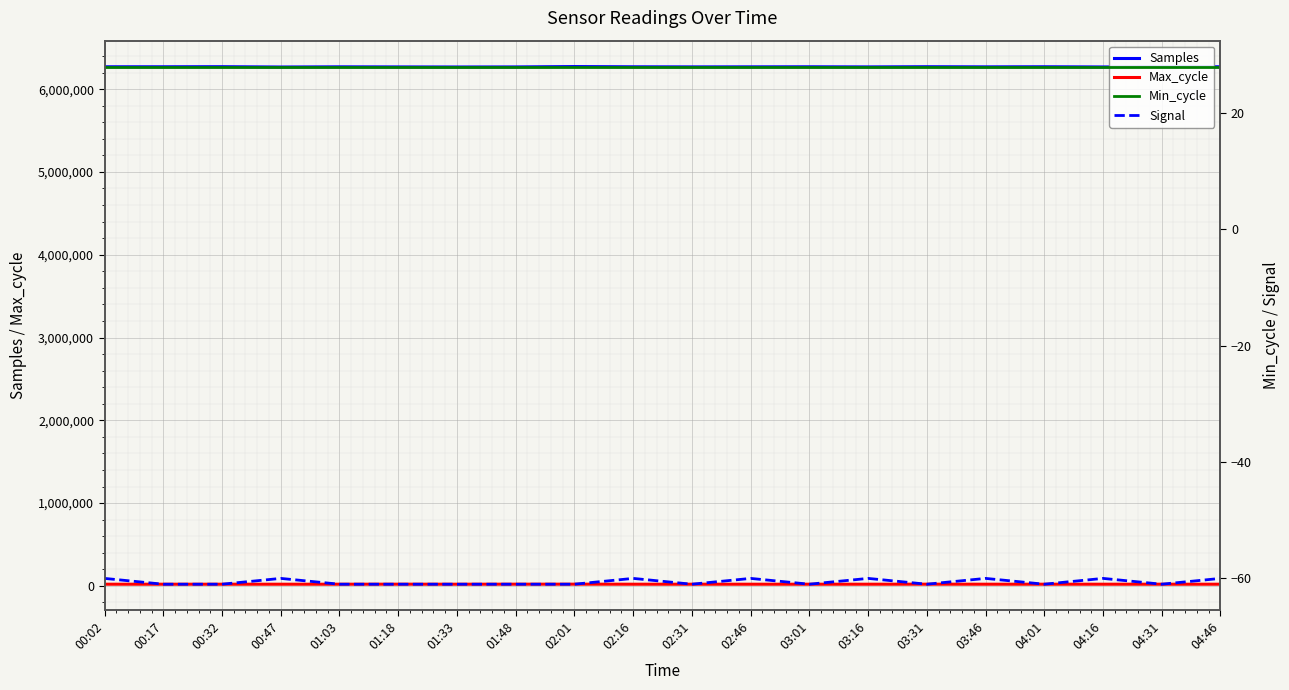

What is the label of the 7th point from the right?

03:16